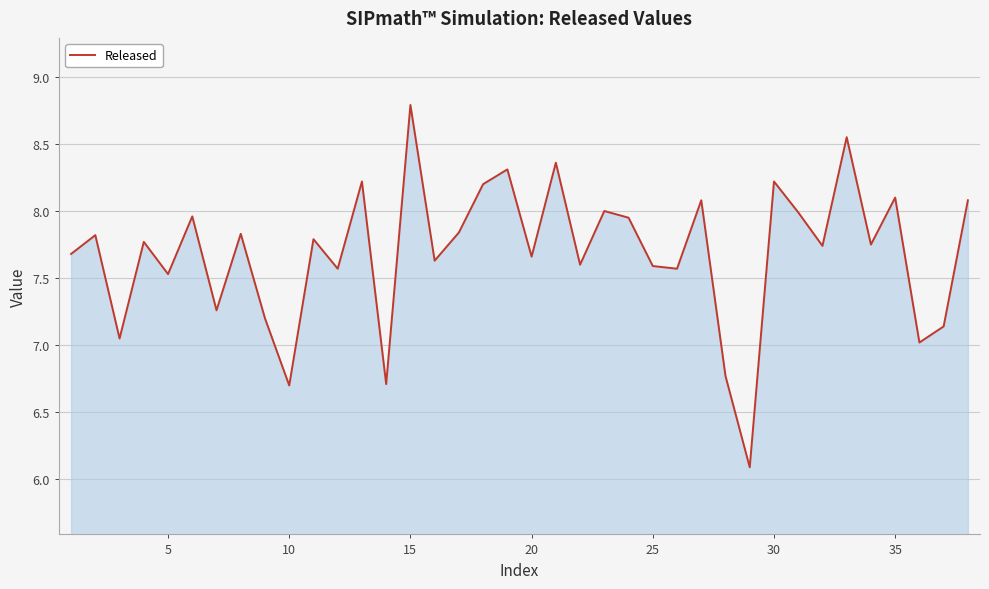

What is the sum of all values?

292.1